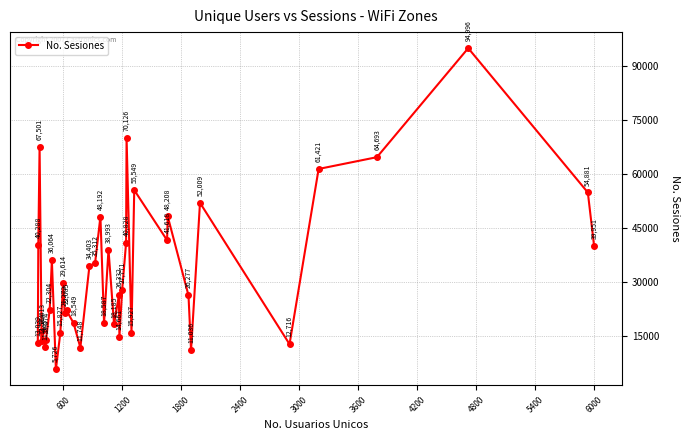

What is the value of the 20th point from the left?

18587